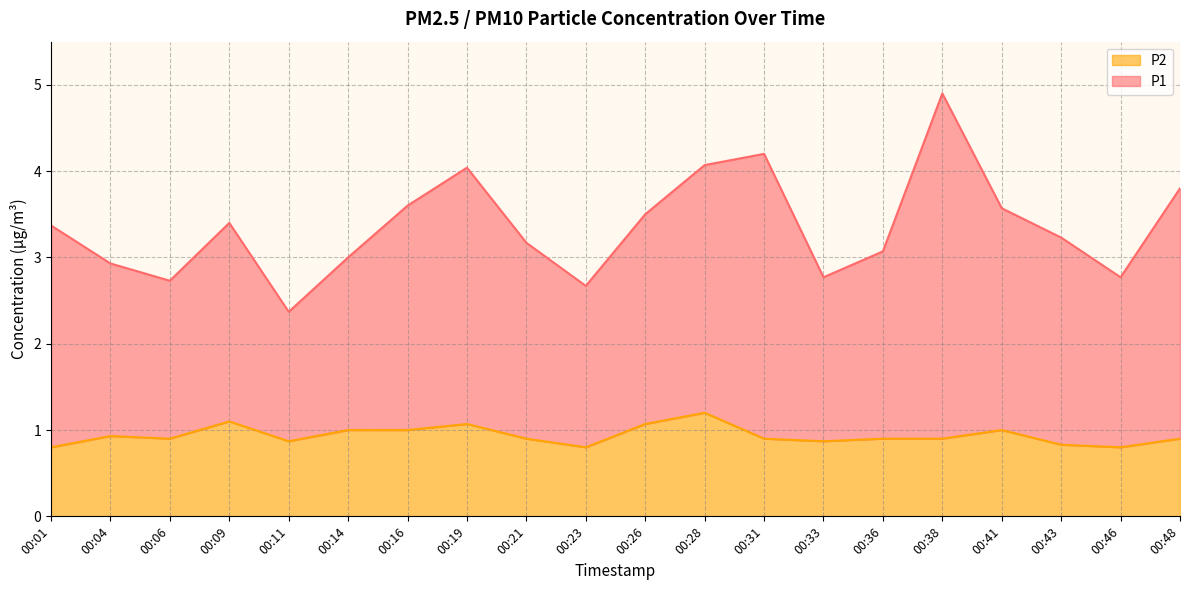

Where does the P1 series first go above 3?

00:01